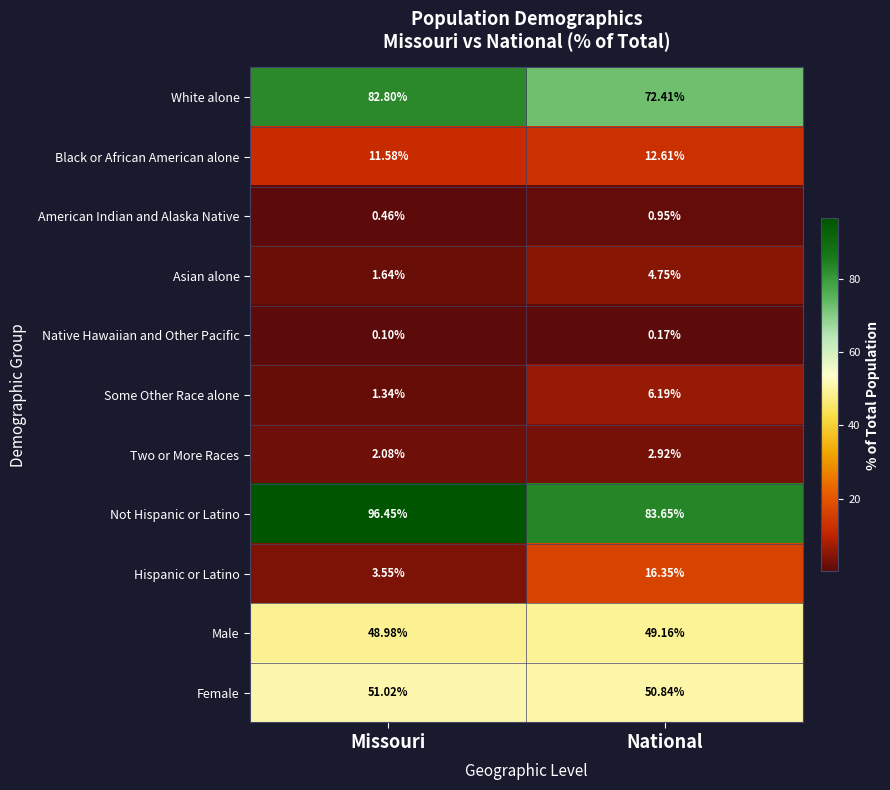

Count the number of data series in this chart.

11